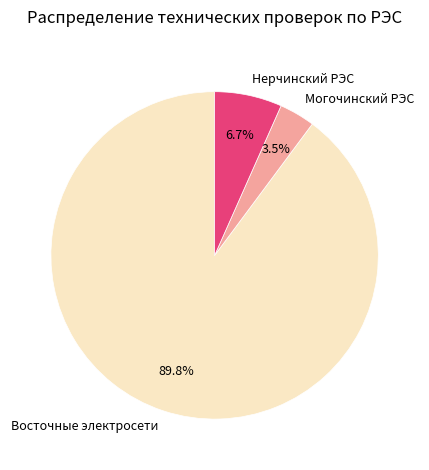

Which slice represents more than half of the pie?

Восточные электросети